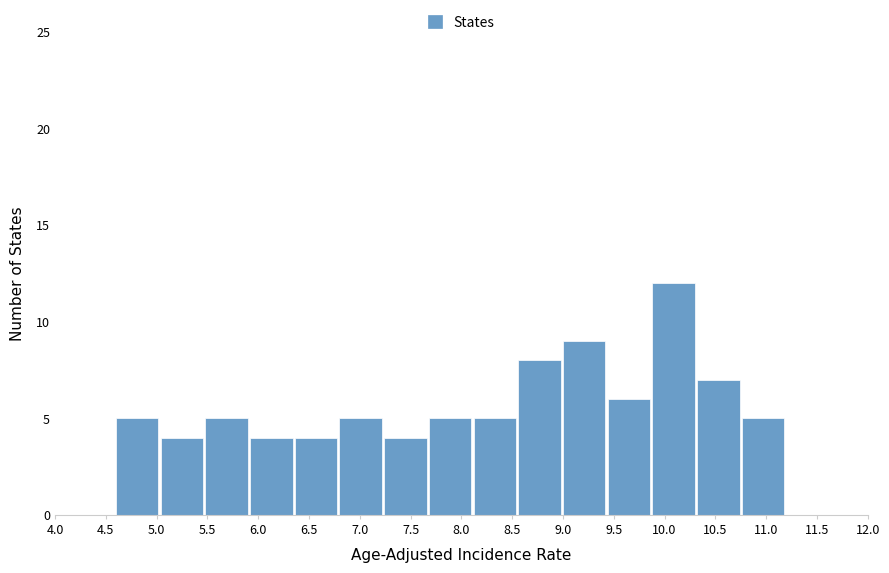

Reading left to right, list every bar in this chart as the range it spans on the x-axis followed by its height. Neither the bar edges nor the heights are printed on the chart, so give them approximately, as read against the axes.

4.60 to 5.04: 5
5.04 to 5.48: 4
5.48 to 5.92: 5
5.92 to 6.36: 4
6.36 to 6.80: 4
6.80 to 7.24: 5
7.24 to 7.68: 4
7.68 to 8.12: 5
8.12 to 8.56: 5
8.56 to 9.00: 8
9.00 to 9.44: 9
9.44 to 9.88: 6
9.88 to 10.32: 12
10.32 to 10.76: 7
10.76 to 11.20: 5